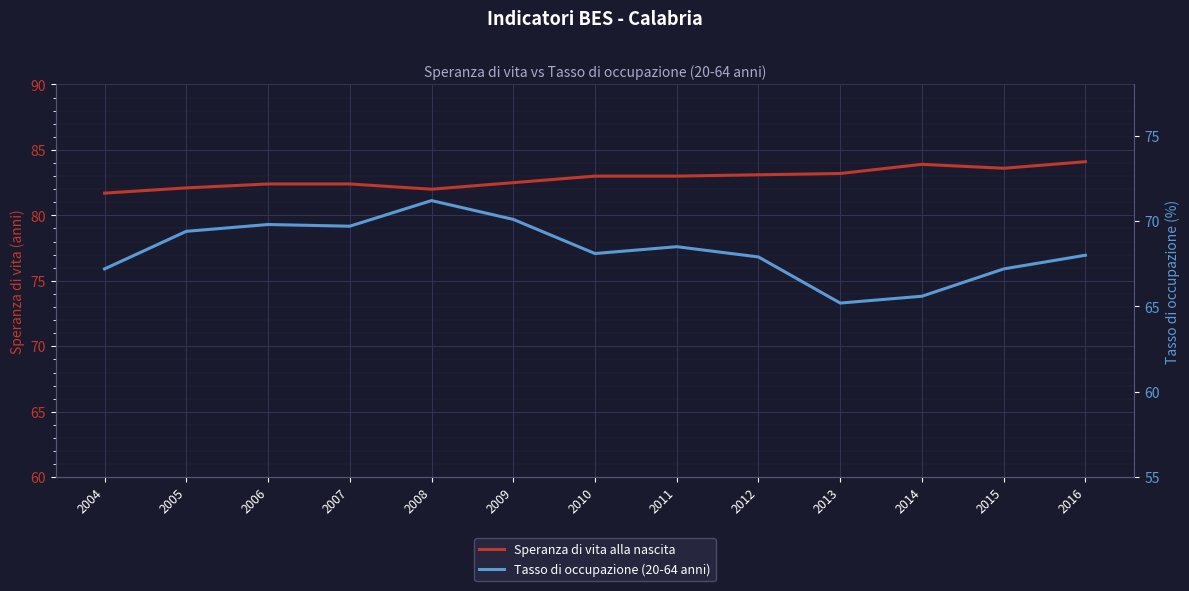

What is the difference between the second highest and second lowest values in the Speranza di vita alla nascita series?

1.9